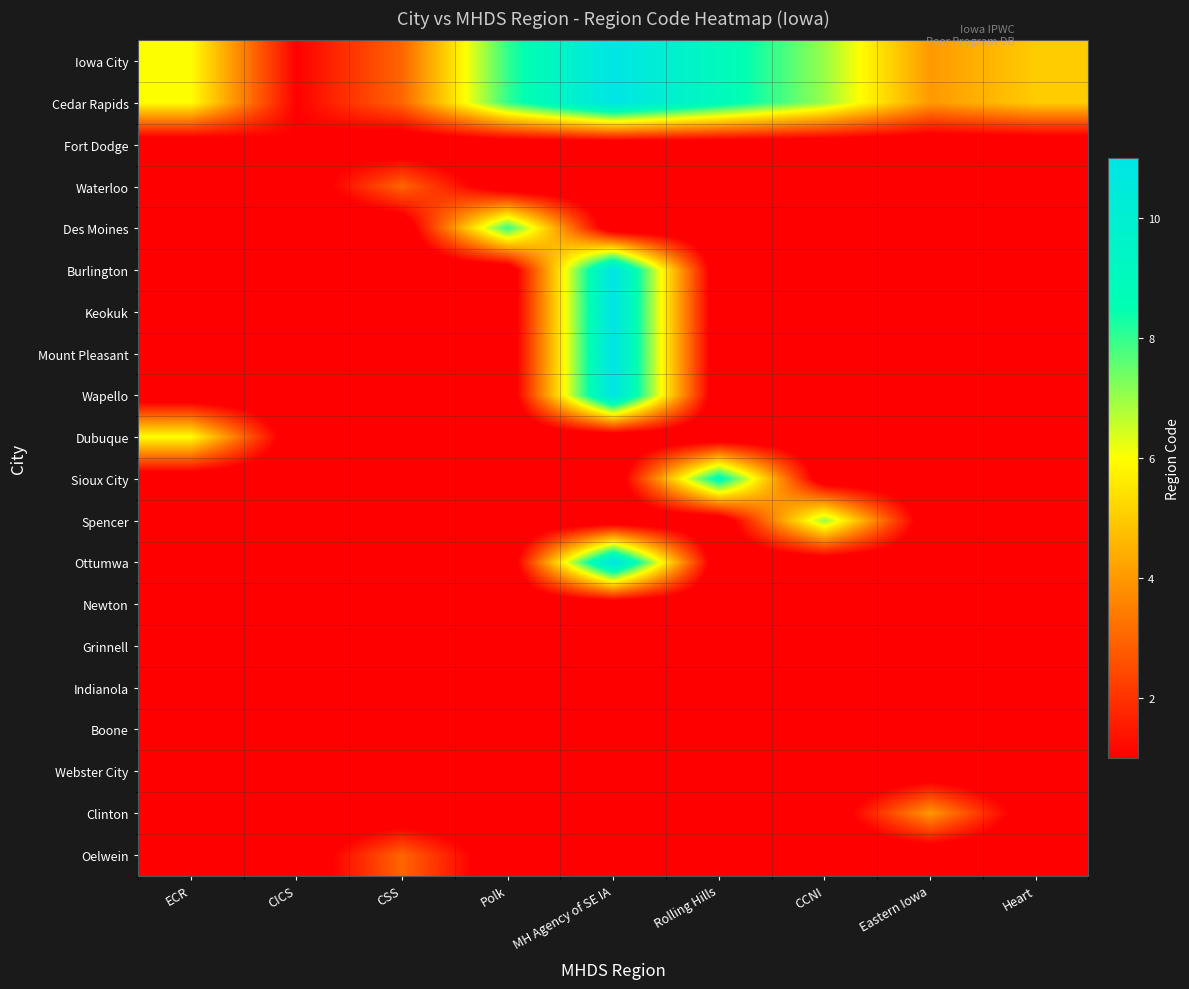

At which category is the sum across all series the highest?

MH Agency of SE IA